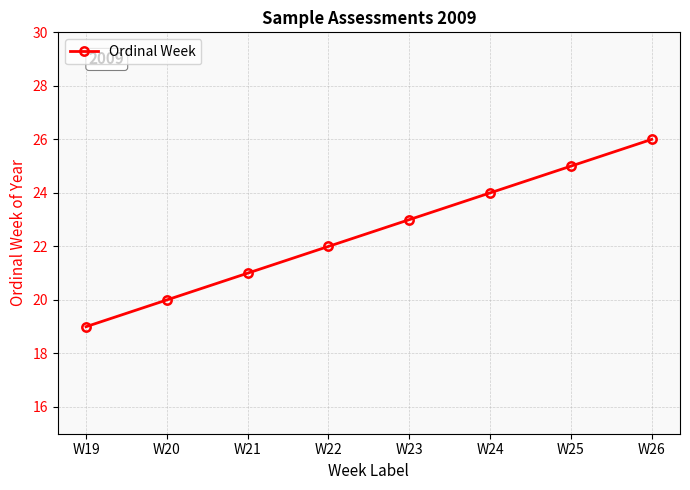

Approximately how many times larger is the value at W21 compared to W25?

0.8